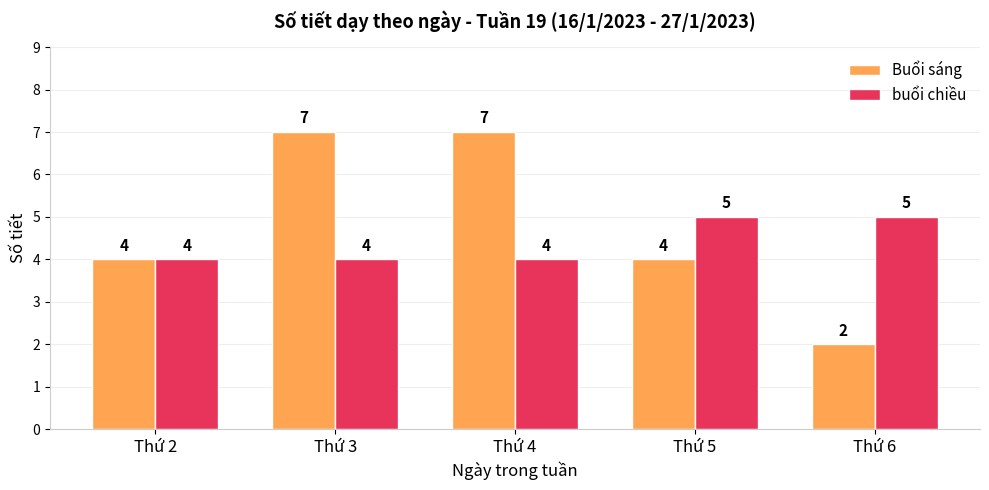

How many bars are there in each group?

2